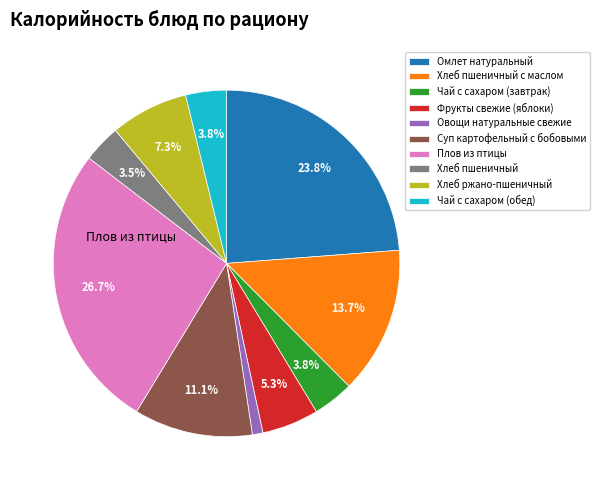

Does any single category account for the majority?

No